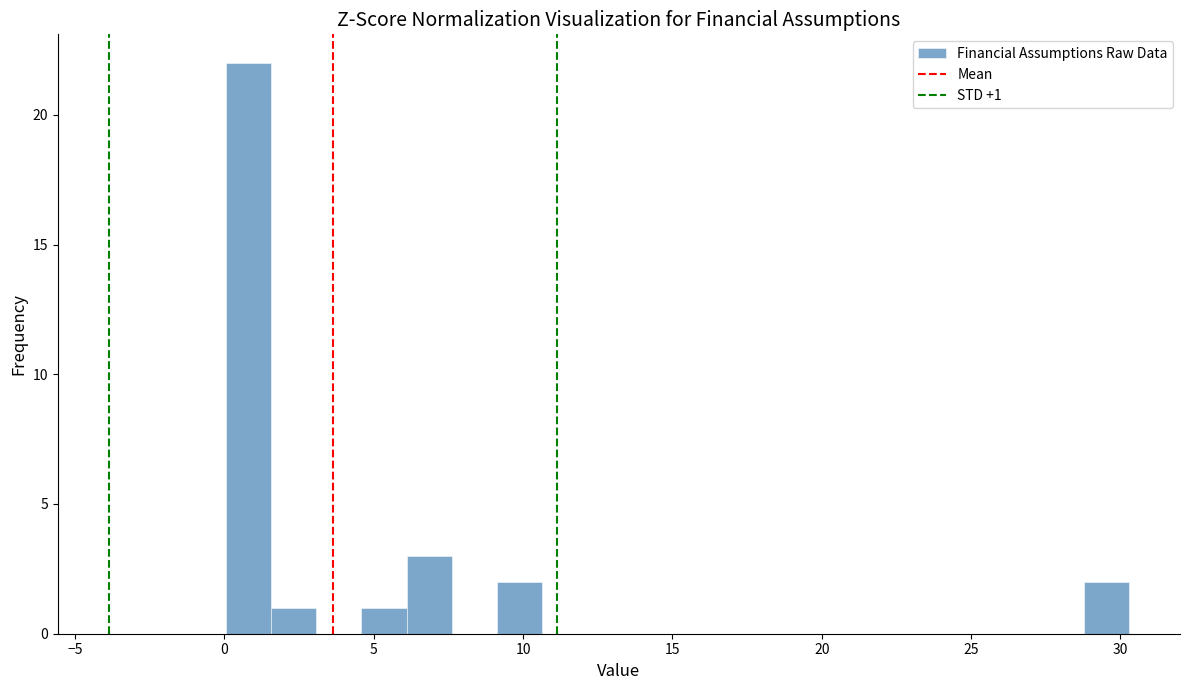

Around what value on the x-axis is the tallest bar? Give the approximate position of its centre, as read against the axis.

1.0